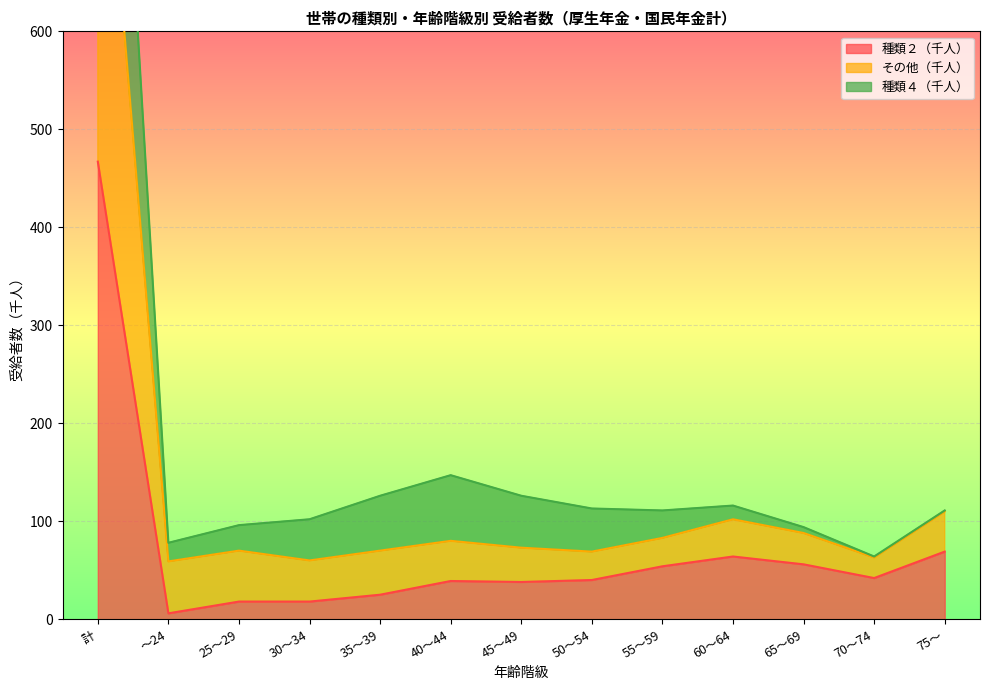

True or false: 種類２（千人） and その他（千人） intersect in this chart.

False